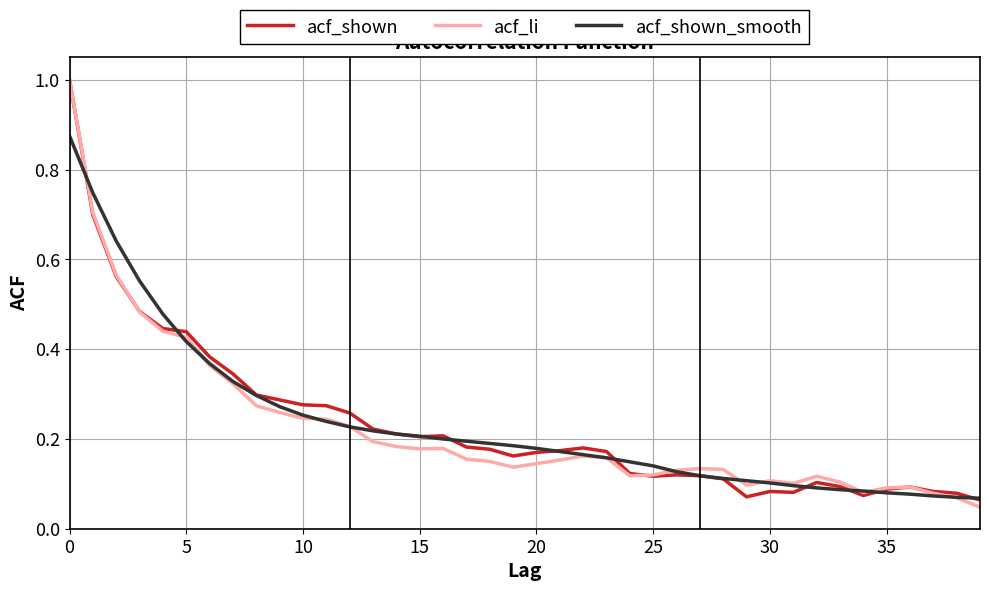

What is the highest value of the acf_li series?

1.0